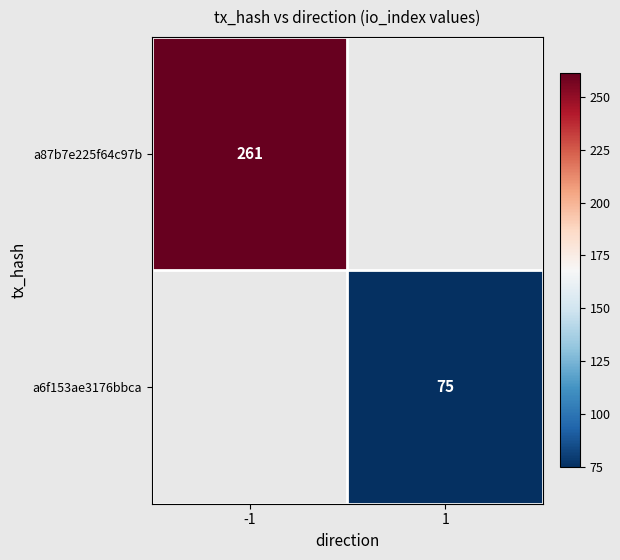

Which category has the lowest value across all series?

1